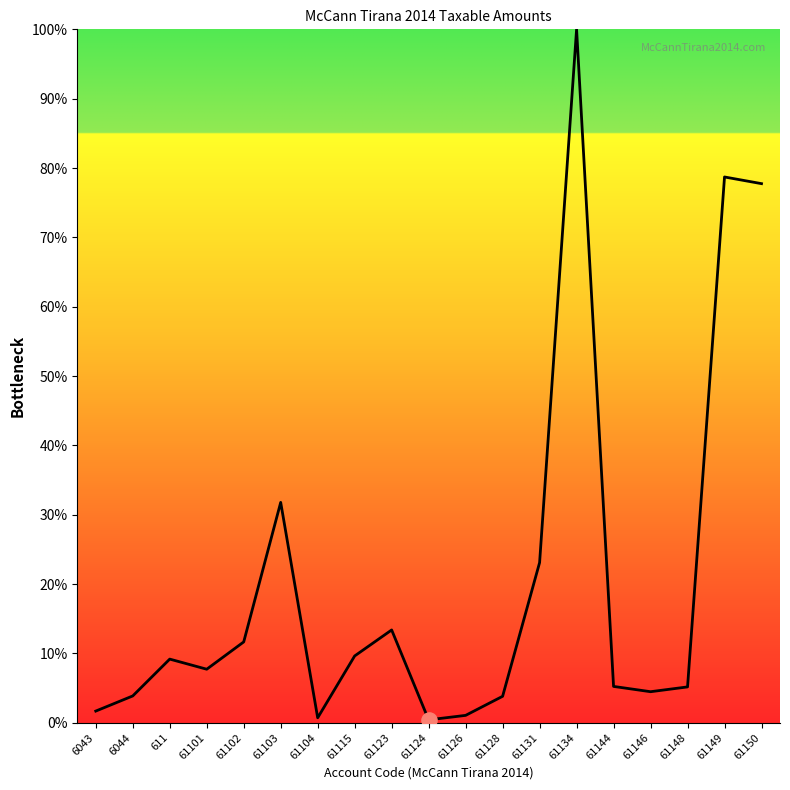

Which has a higher value, 6044 or 6043?

6044